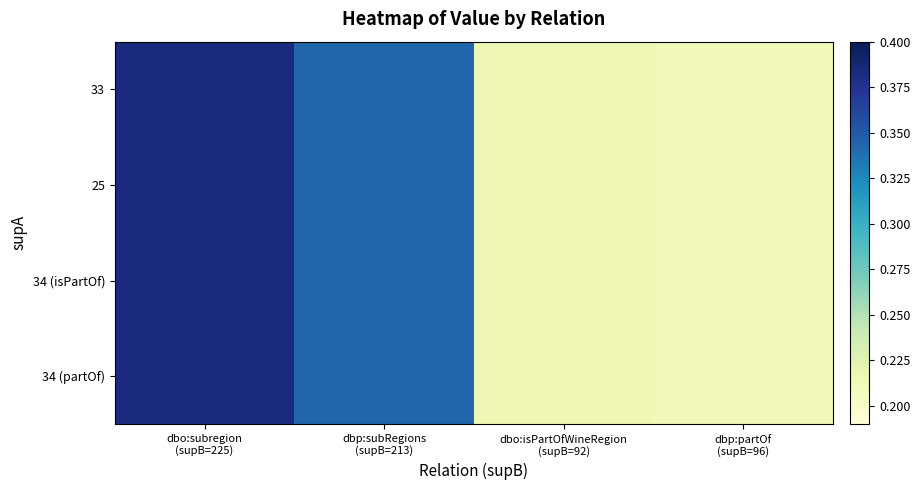

Which has a higher value, dbp:partOf
(supB=96) or dbo:isPartOfWineRegion
(supB=92)?

dbo:isPartOfWineRegion
(supB=92)